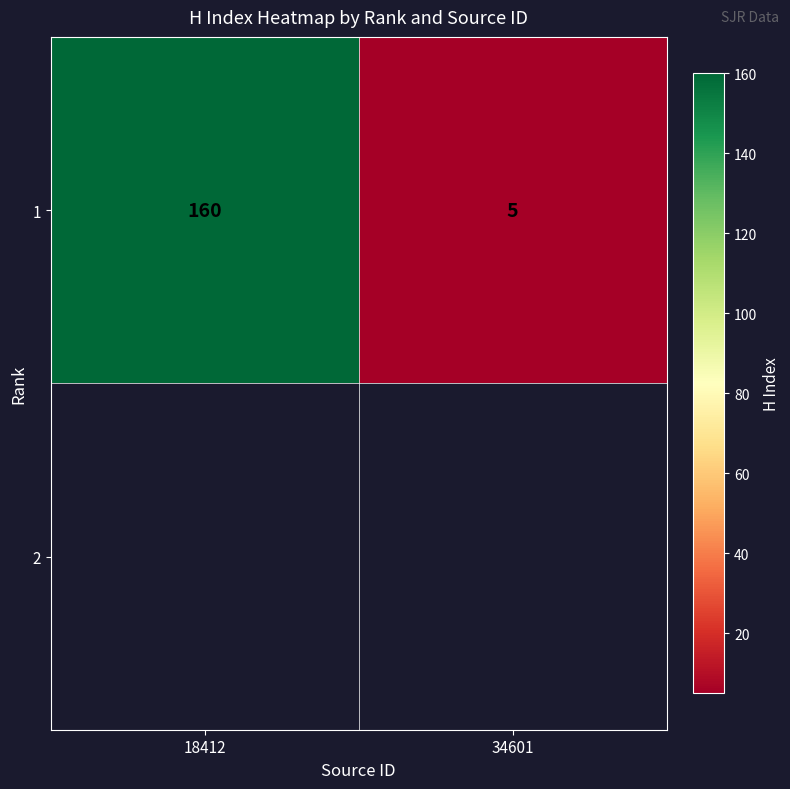

The value at 18412 is 160. True or false?

True